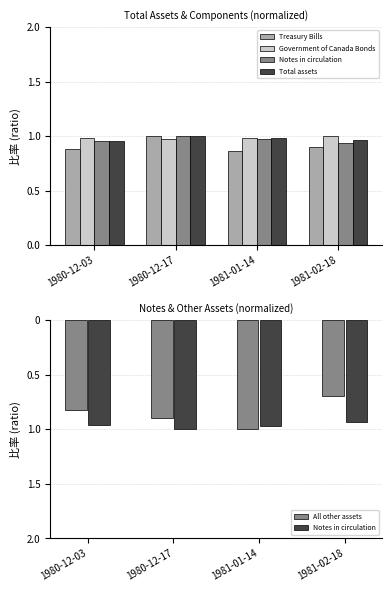

What is the value of the Total assets bar at the 4th from the left?

1.0